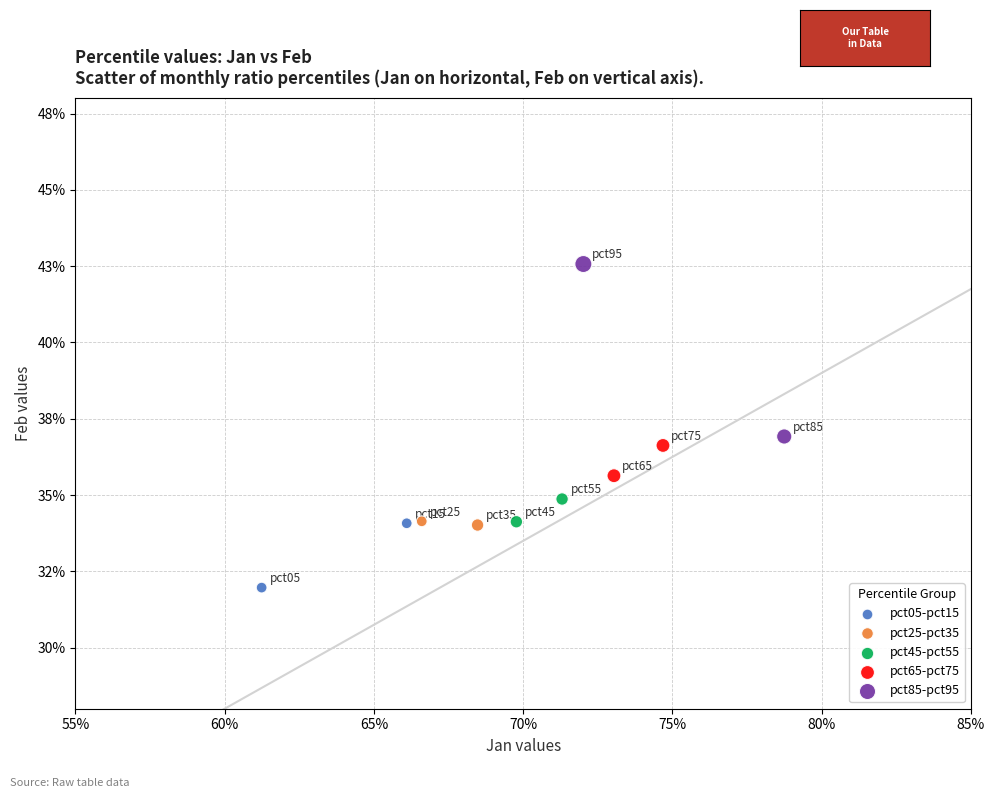

What are all the series names shown in the legend?

pct05-pct15, pct25-pct35, pct45-pct55, pct65-pct75, pct85-pct95